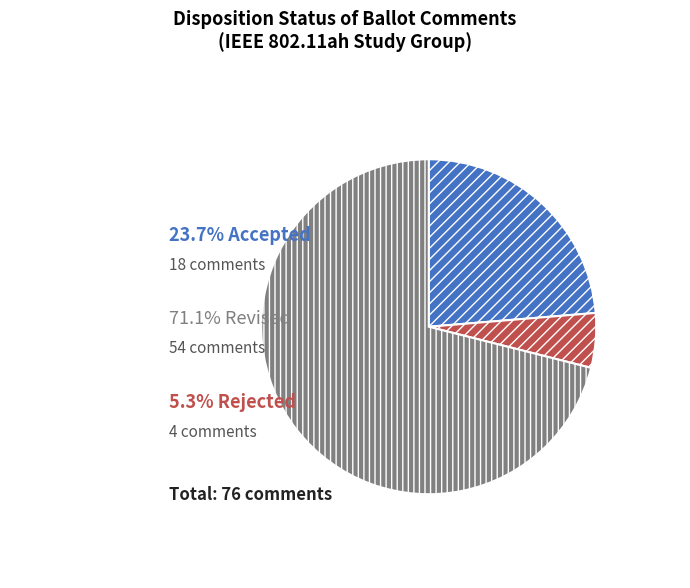

How many segments does this pie chart have?

3